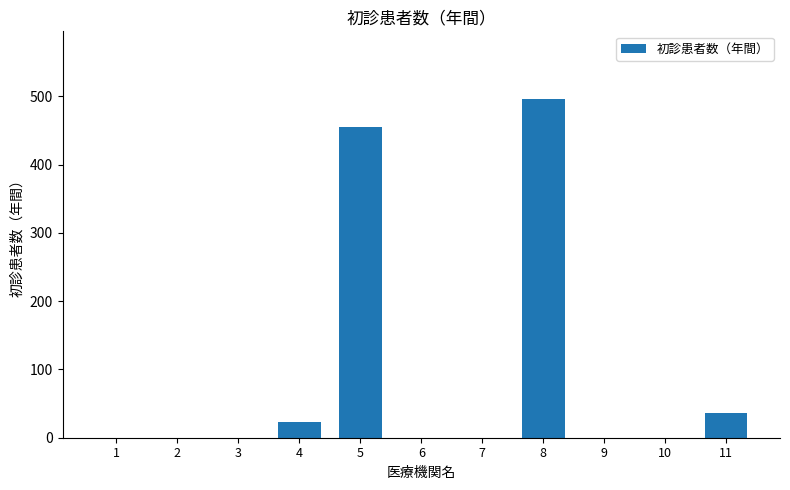

Reading left to right, what are all the values shown in this chart?

1=0	2=0	3=0	4=23	5=455	6=0	7=0	8=496	9=0	10=0	11=36